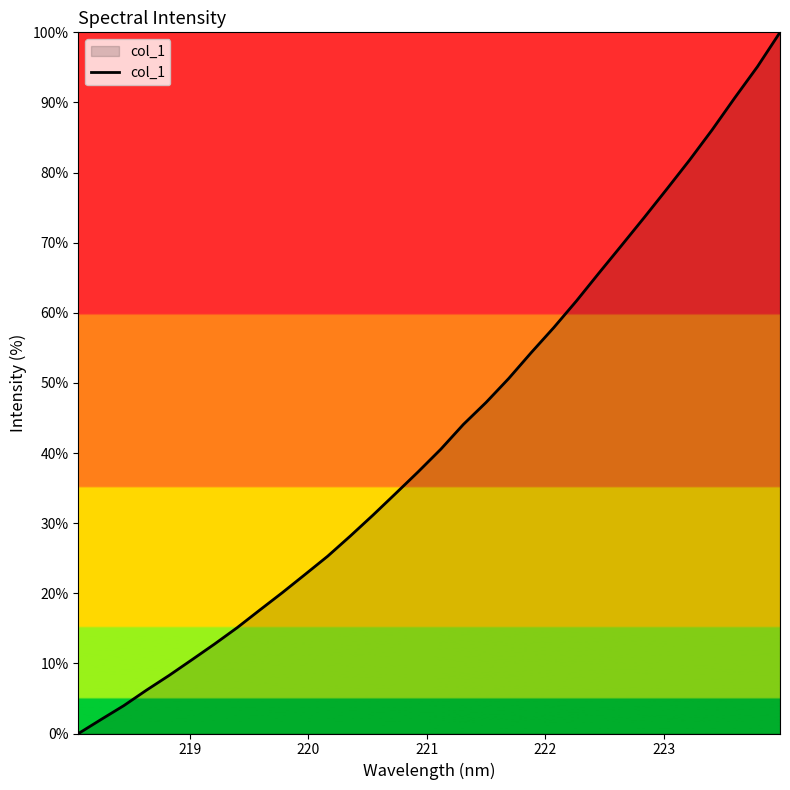

What is the maximum value shown in the chart?

100.0